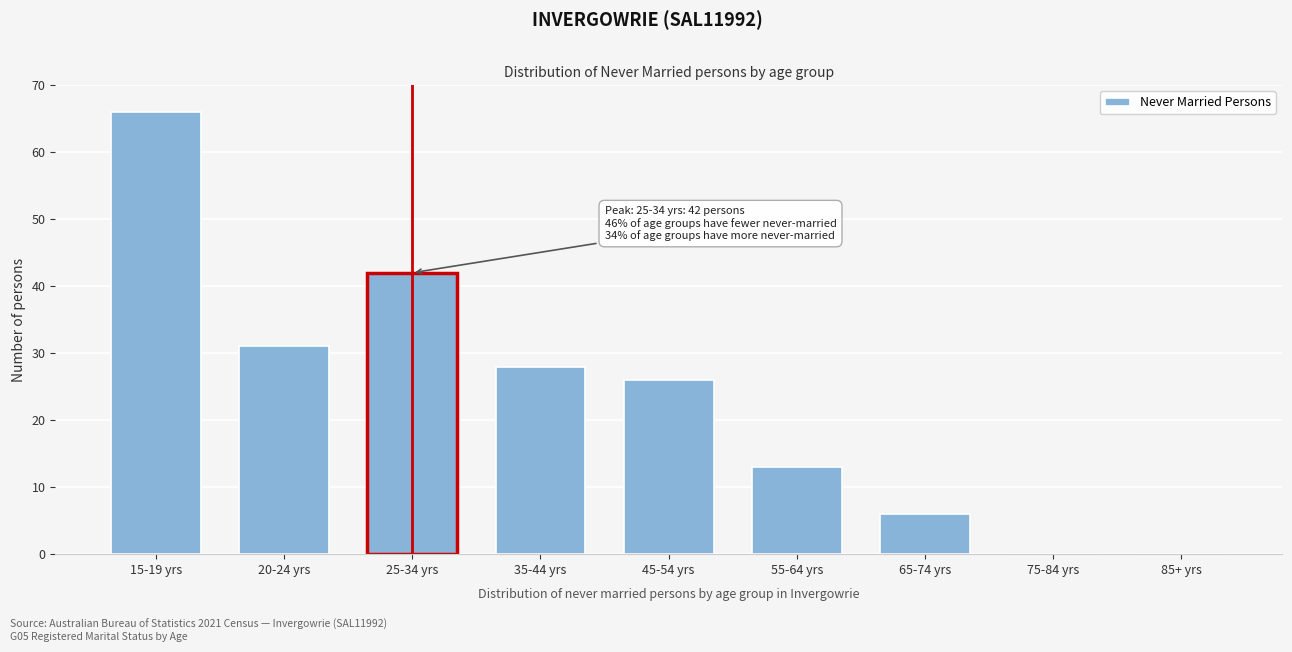

Reading left to right, what are all the values shown in this chart?

15-19 yrs=66	20-24 yrs=31	25-34 yrs=42	35-44 yrs=28	45-54 yrs=26	55-64 yrs=13	65-74 yrs=6	75-84 yrs=0	85+ yrs=0